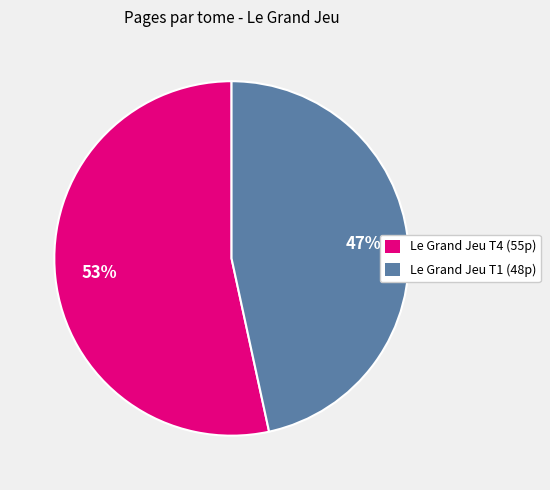

Which has a higher value, Le Grand Jeu T1 (48p) or Le Grand Jeu T4 (55p)?

Le Grand Jeu T4 (55p)